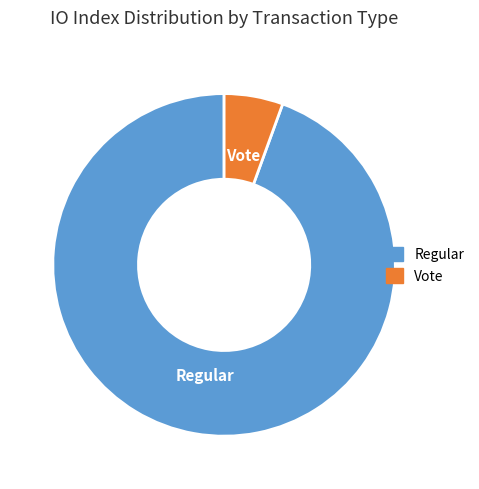

Which category accounts for the majority?

Regular